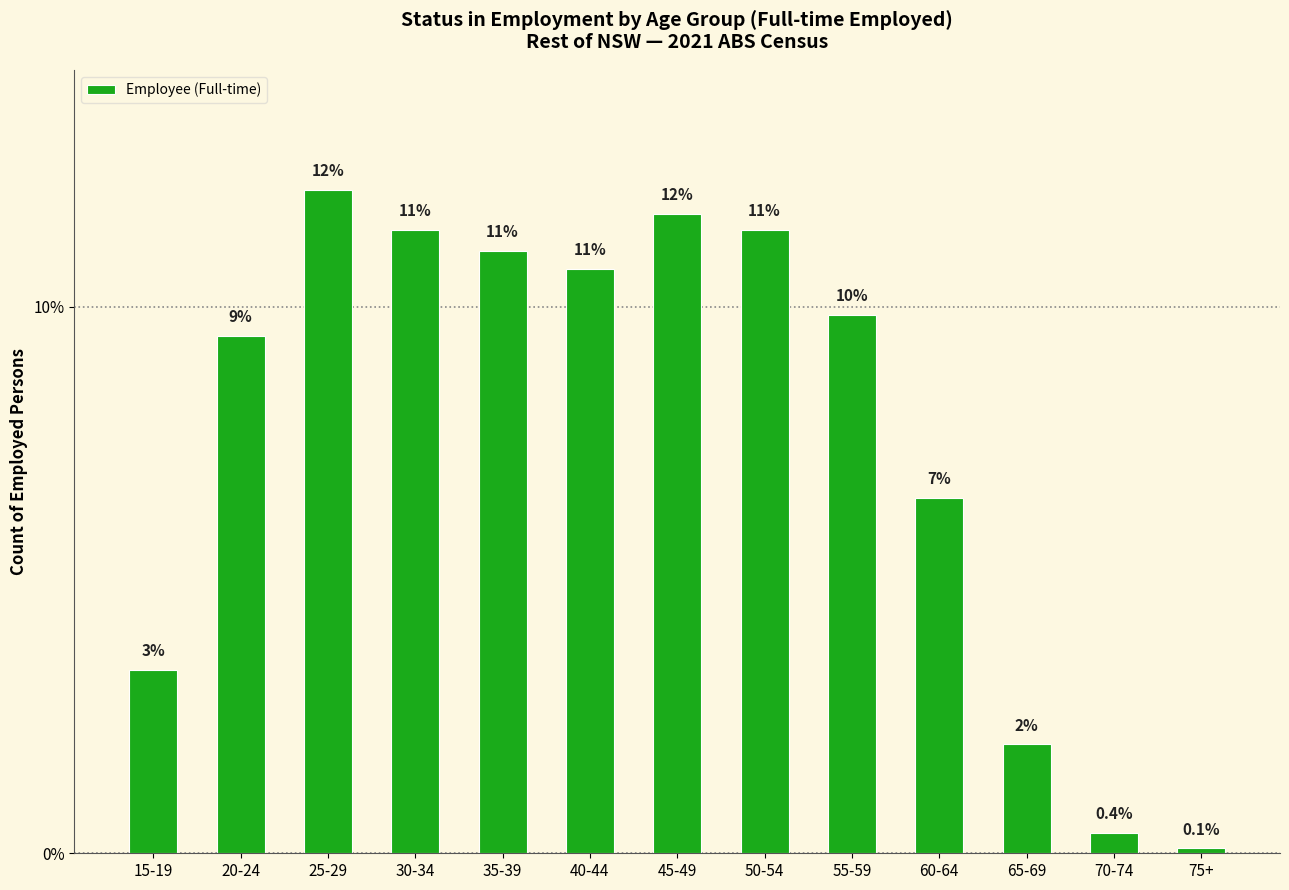

What is the label of the 6th bar from the left?

40-44